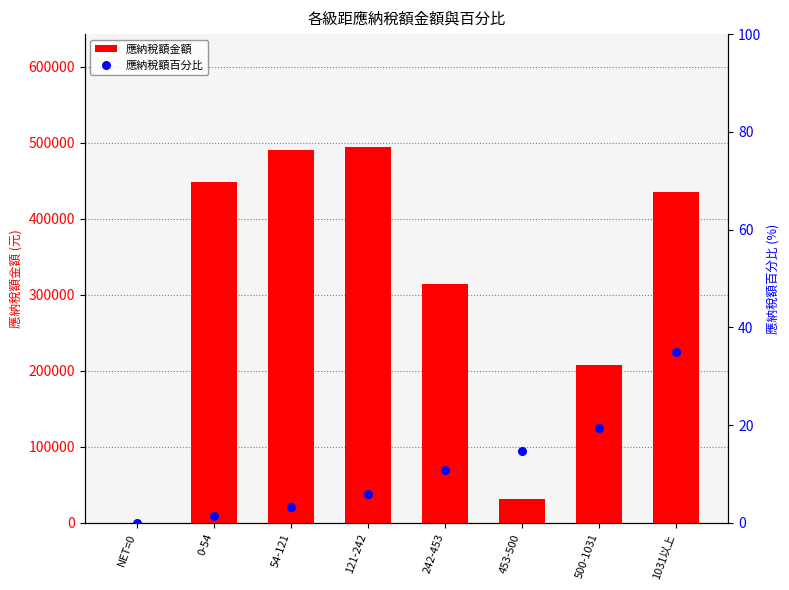

At which category is the sum across all series the highest?

121-242